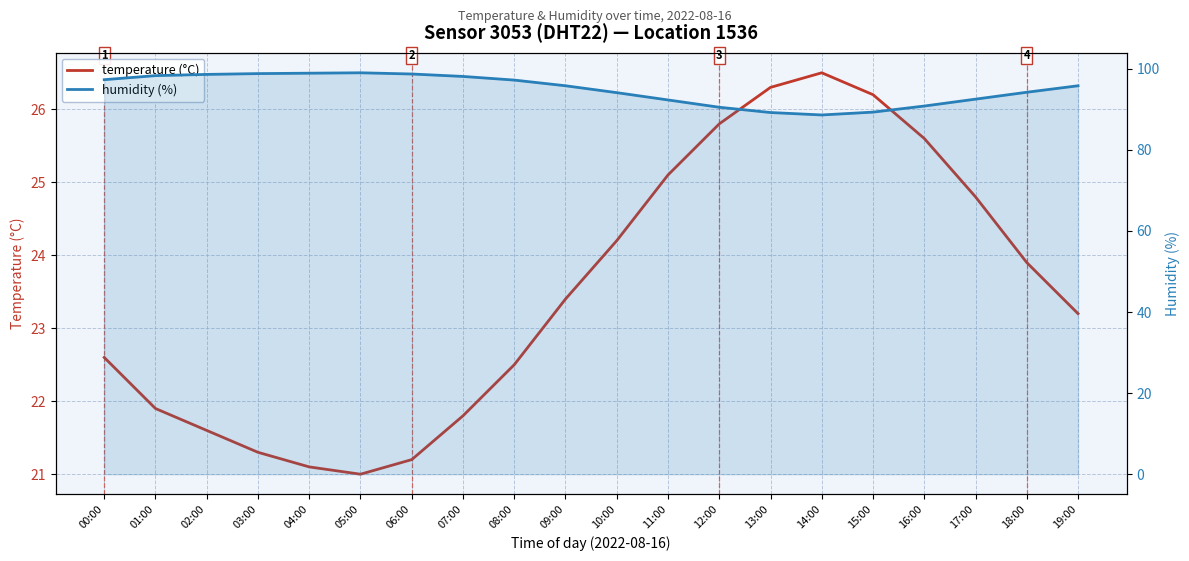

What position from the left is 07:00?

8